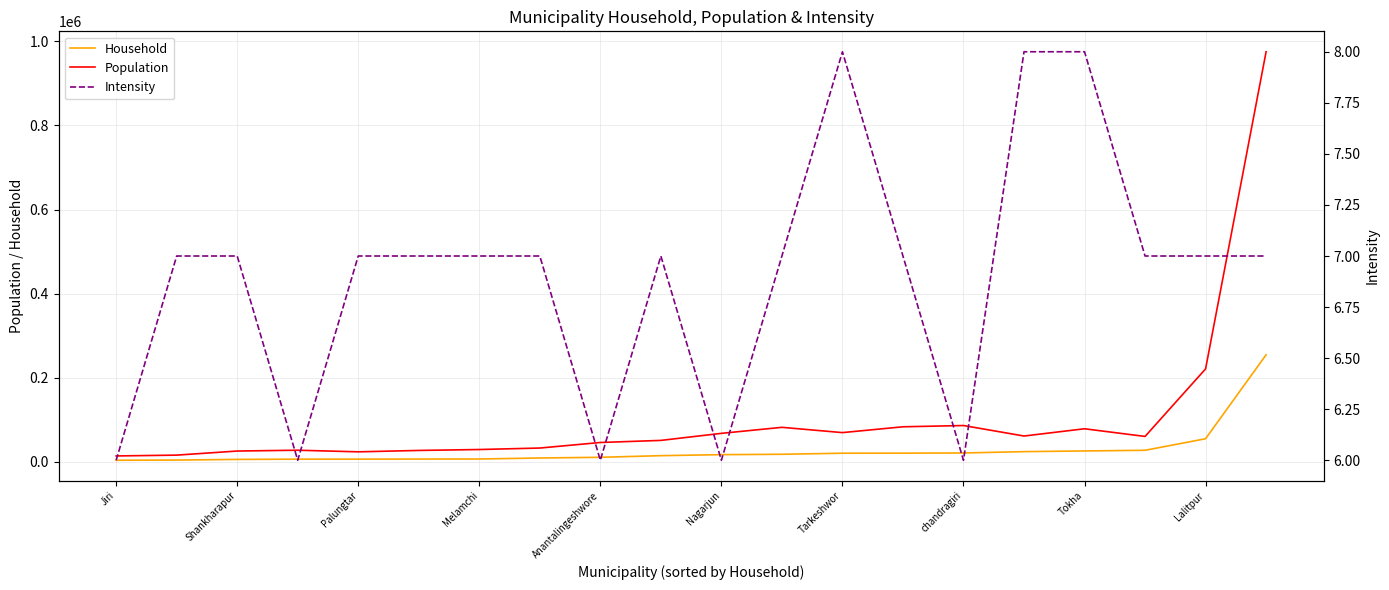

What is the difference between the highest and lowest values at 17?

60054